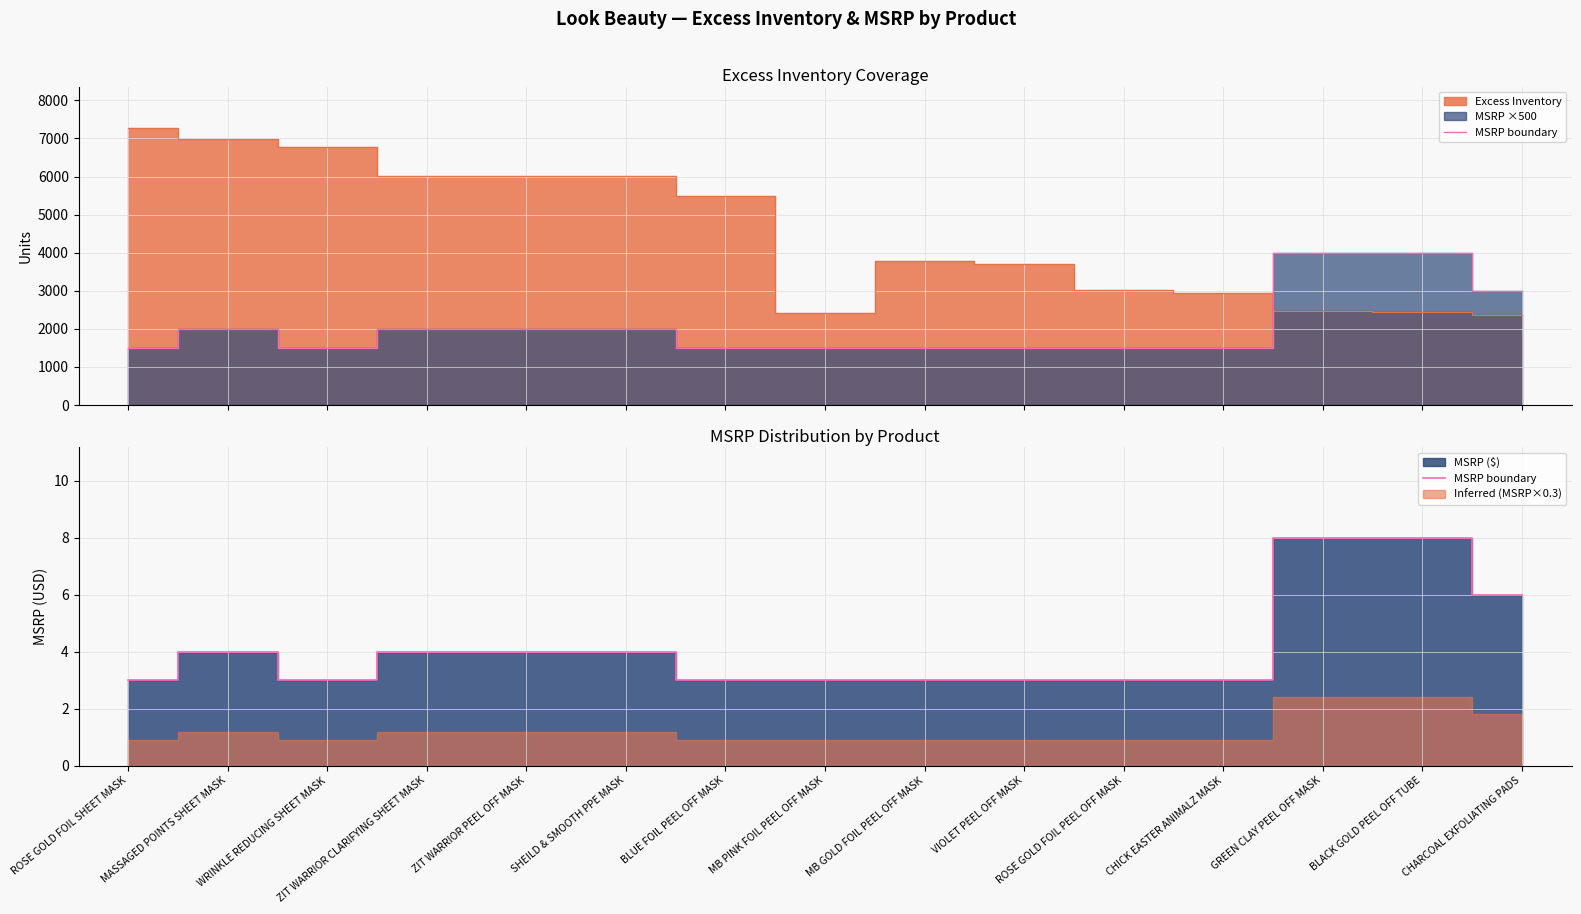

How many lines are shown in the chart?

1